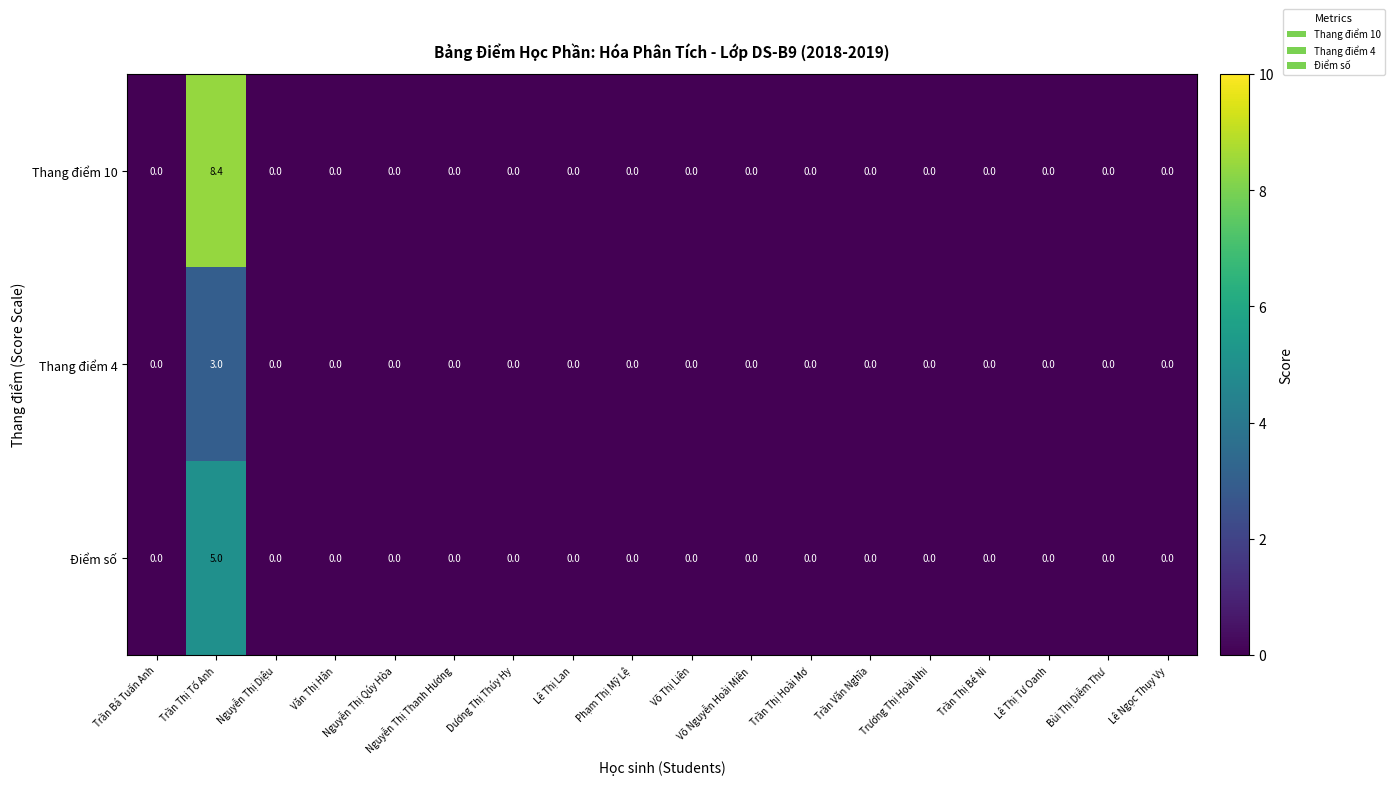

At how many categories does at least one series exceed 7?

1